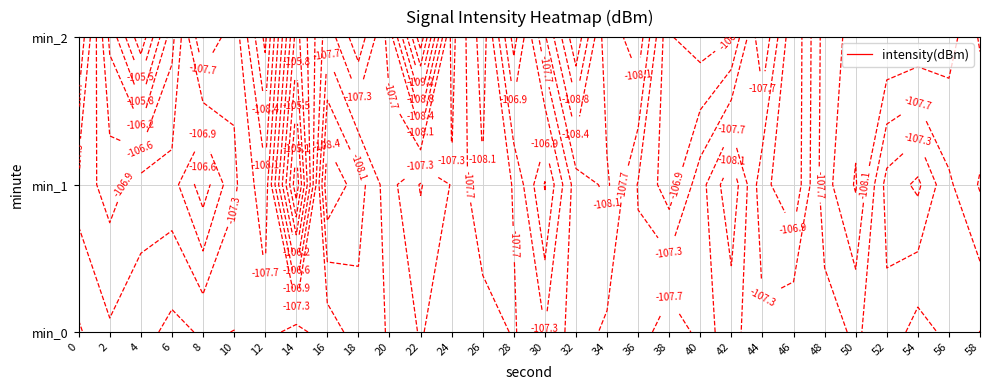

Reading left to right, extract all data points from this chart.

0: 0=-107.7	1=-107.4	2=-107.5	3=-107.8	4=-107.6	5=-107.7	6=-107.5	7=-107.8	8=-107.4	9=-107.9	10=-107.7	11=-107.3	12=-107.6	13=-107.5	14=-107.7	15=-107.3	16=-107.9	17=-107.6	18=-107.4	19=-108.0	20=-107.6	21=-107.8	22=-107.4	23=-107.7	24=-107.5	25=-107.8	26=-107.4	27=-107.8	28=-107.6	29=-107.3
1: 0=-107.2	1=-106.8	2=-107.1	3=-107.1	4=-106.4	5=-107.2	6=-107.9	7=-104.8	8=-108.7	9=-108.2	10=-107.5	11=-106.9	12=-107.3	13=-108.0	14=-107.7	15=-106.5	16=-107.9	17=-108.1	18=-107.3	19=-106.7	20=-107.5	21=-108.3	22=-107.1	23=-106.6	24=-107.9	25=-108.5	26=-107.2	27=-106.9	28=-107.6	29=-108.1
2: 0=-108.0	1=-106.1	2=-104.8	3=-106.5	4=-108.1	5=-107.4	6=-108.9	7=-106.0	8=-107.5	9=-106.7	10=-107.8	11=-110.2	12=-107.2	13=-108.3	14=-106.4	15=-108.0	16=-109.5	17=-107.8	18=-108.3	19=-106.6	20=-106.4	21=-106.6	22=-108.0	23=-106.6	24=-107.9	25=-108.2	26=-108.4	27=-108.3	28=-108.2	29=-107.6